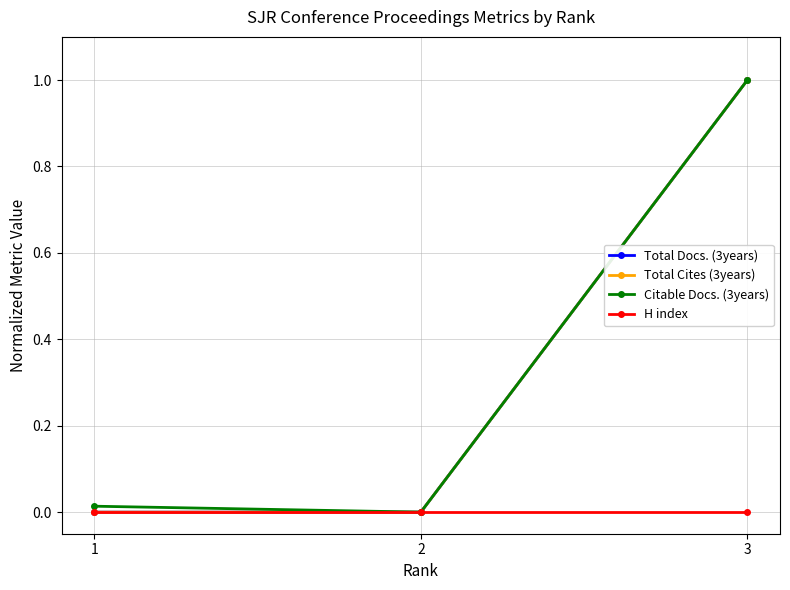

List the series in order of their peak value, lowest first.

H index, Total Docs. (3years), Total Cites (3years), Citable Docs. (3years)